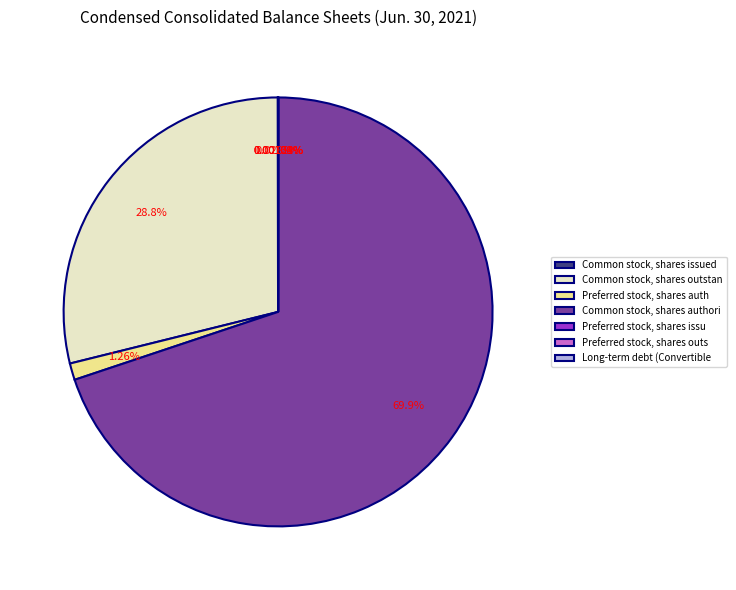

Between Common stock, shares authori and Preferred stock, shares auth, which is larger?

Common stock, shares authori